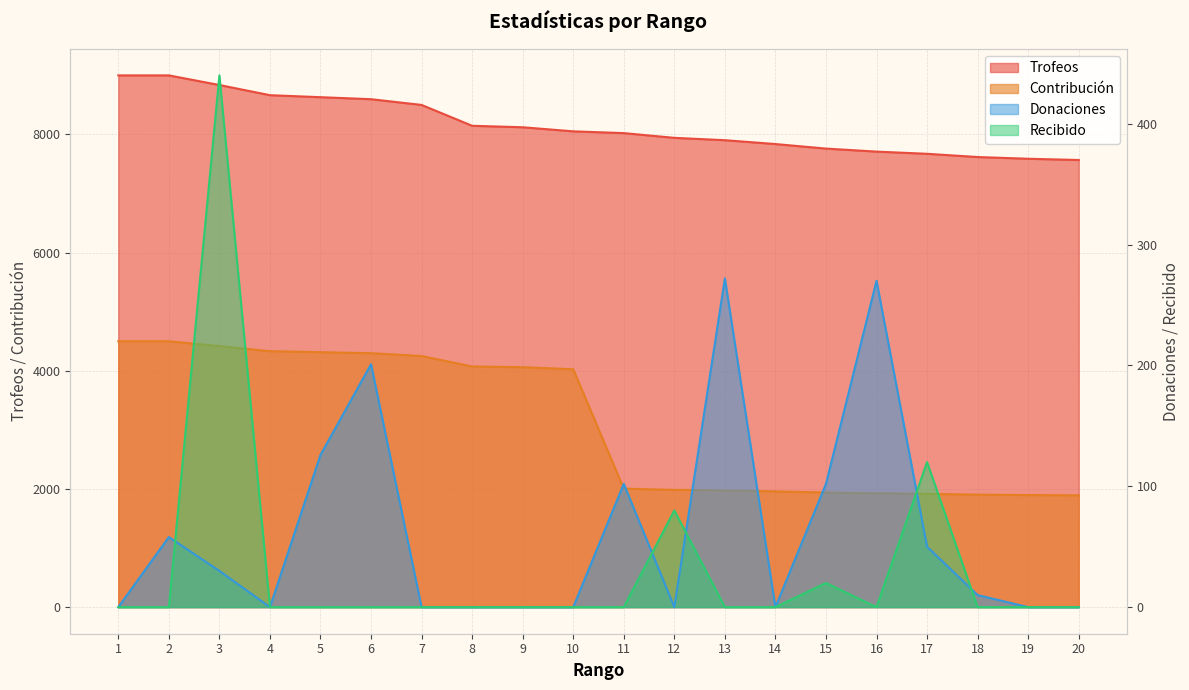

How many interior local peaks does the Recibido series have?

4